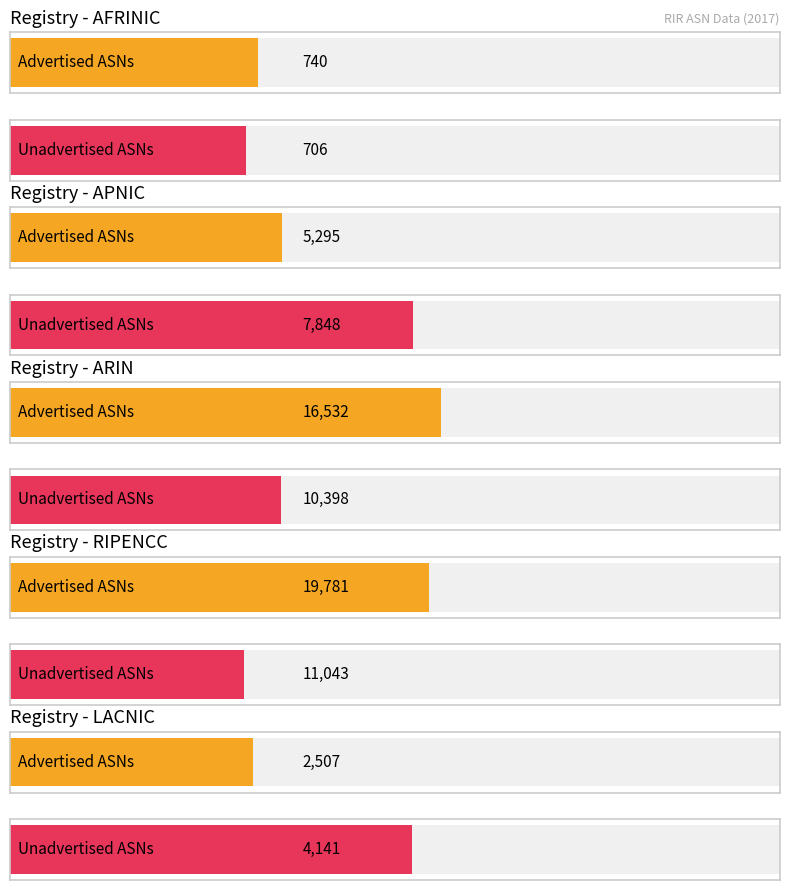

The Advertised ASNs series shows 19781 at ripencc. True or false?

True